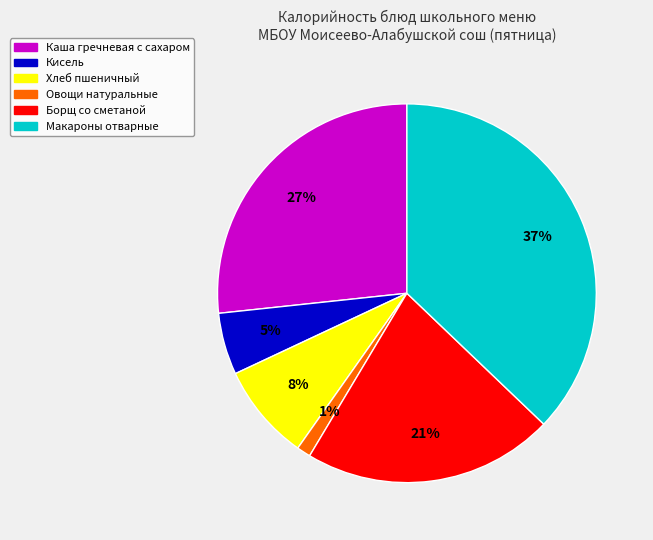

Which category has the biggest portion of the pie?

Макароны отварные